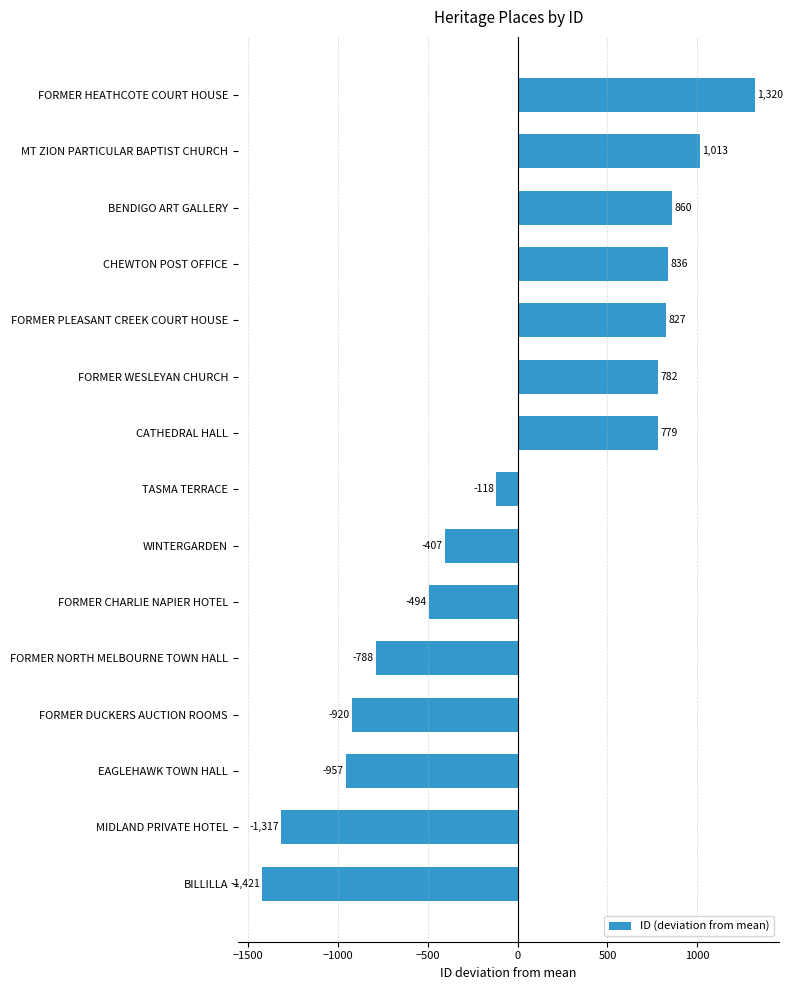

Which category has the lowest value across all series?

BILLILLA